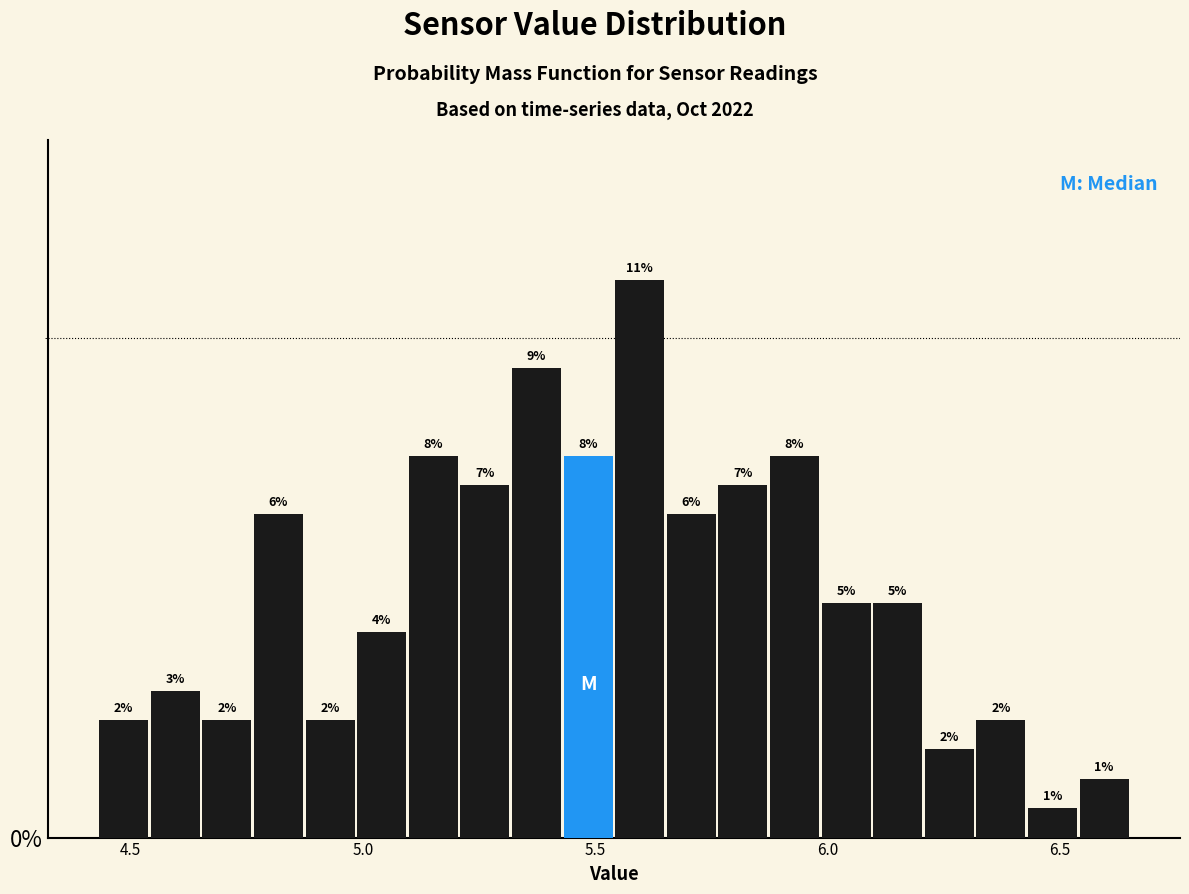

Read against the x-axis, roughly where is the centre of the tallest bar?

5.60